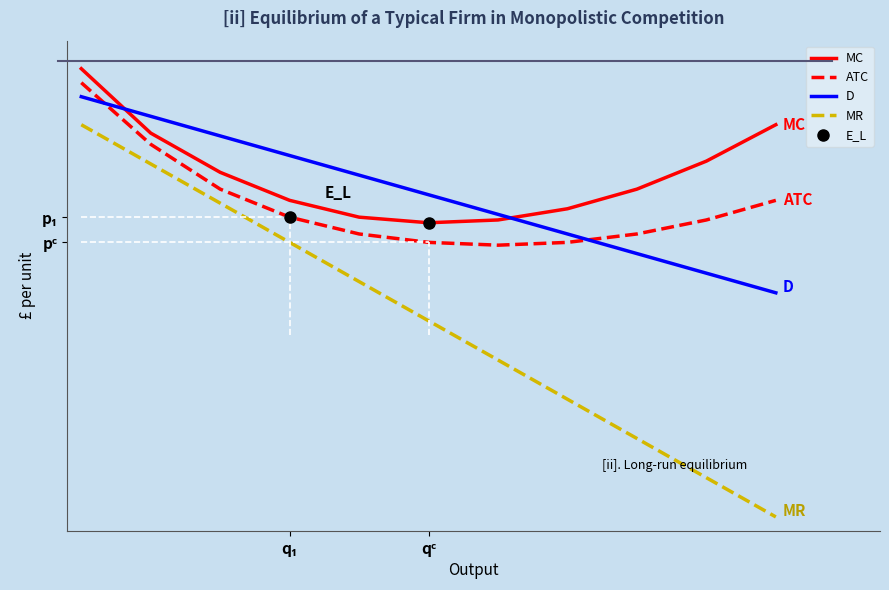

What is the minimum value for MC?

40